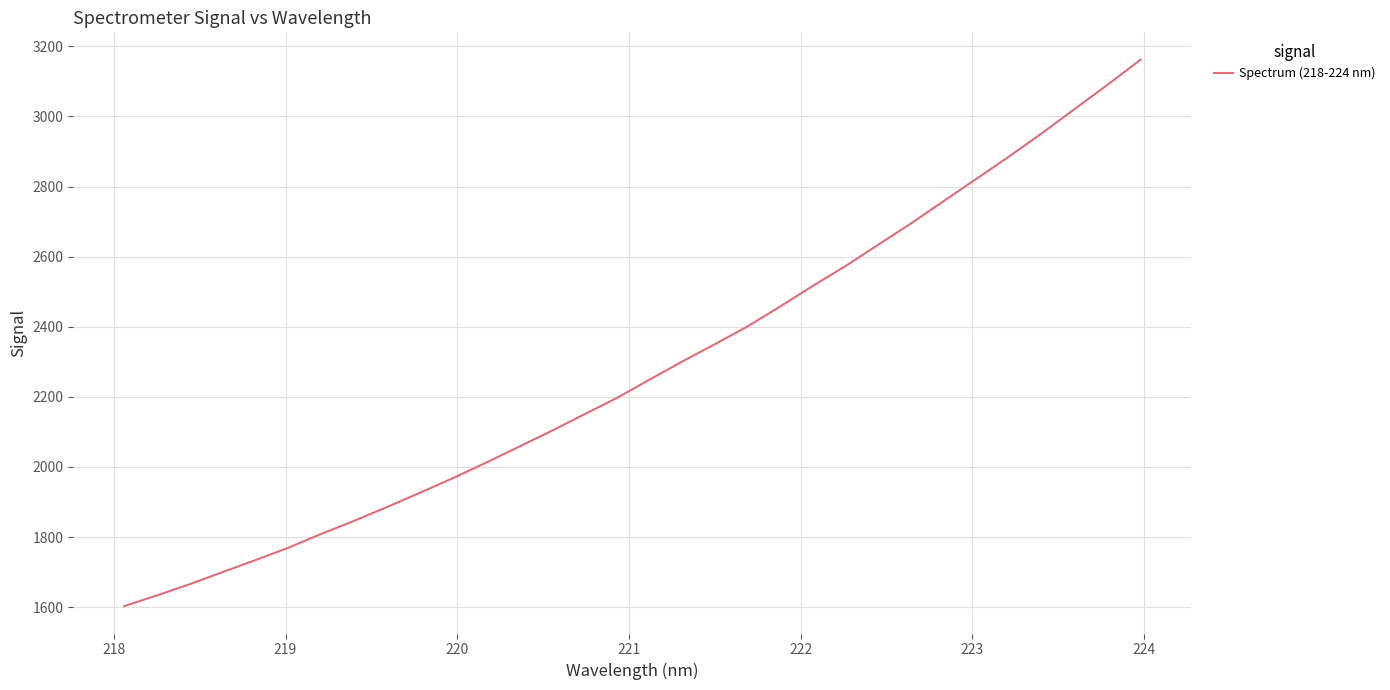

What is the greatest value displayed?

3161.9